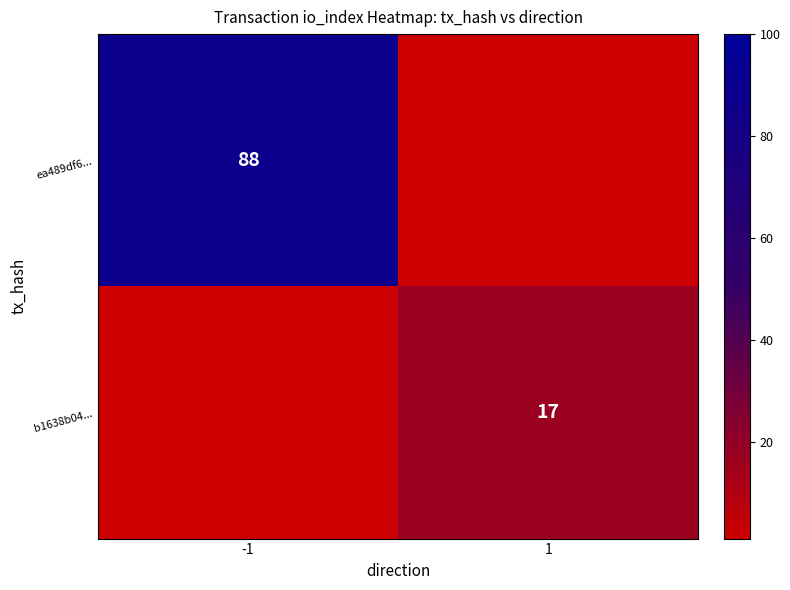

Is it true that ea489df6... equals 51 at -1?

False